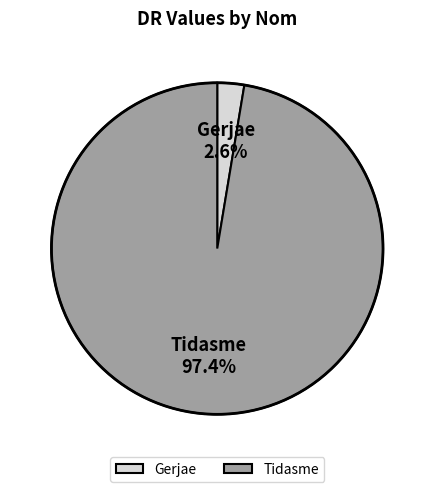

To the nearest percent, what portion does Tidasme represent?

97%